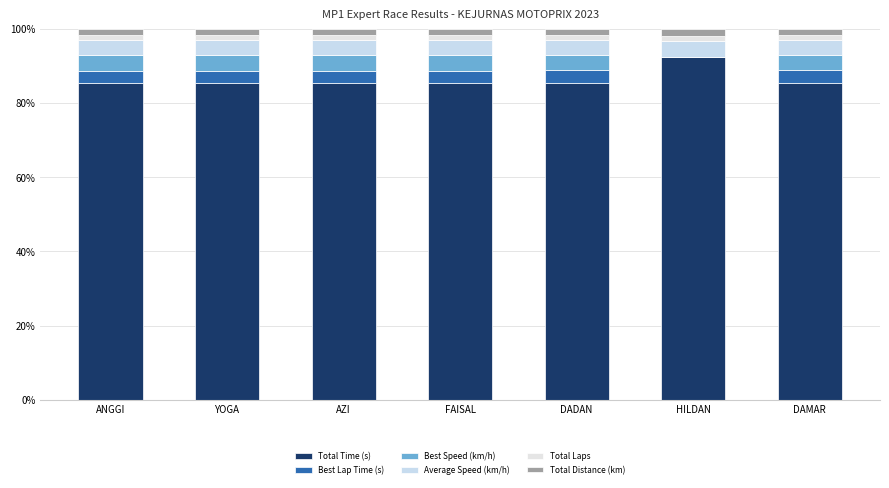

Are the bars horizontal?

No